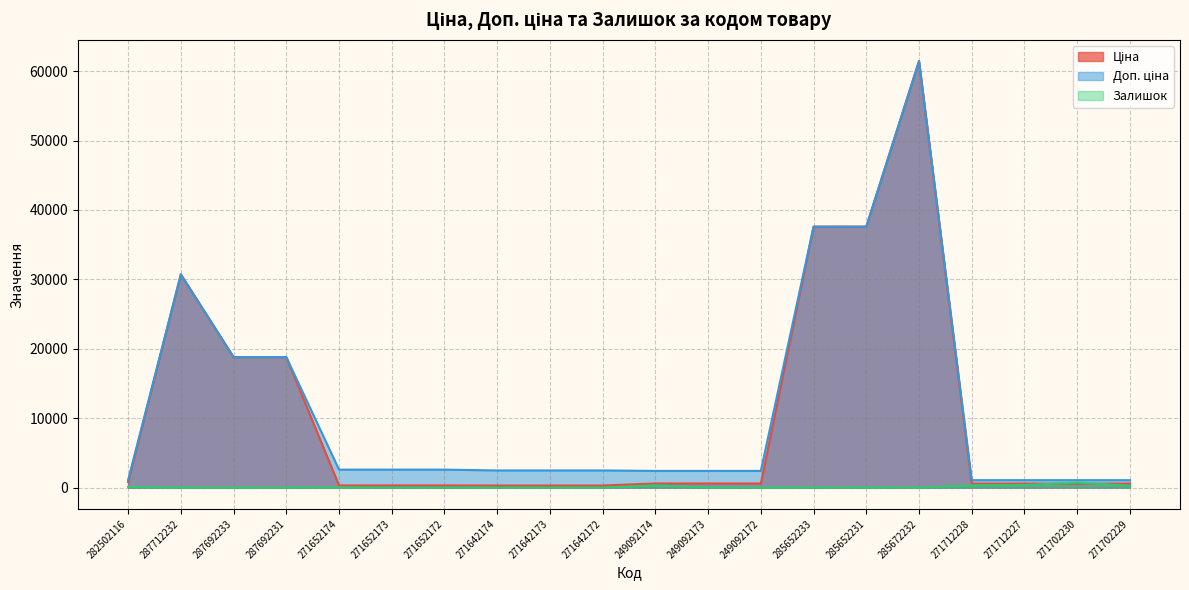

How many values in the Доп. ціна series are below 2482?

8